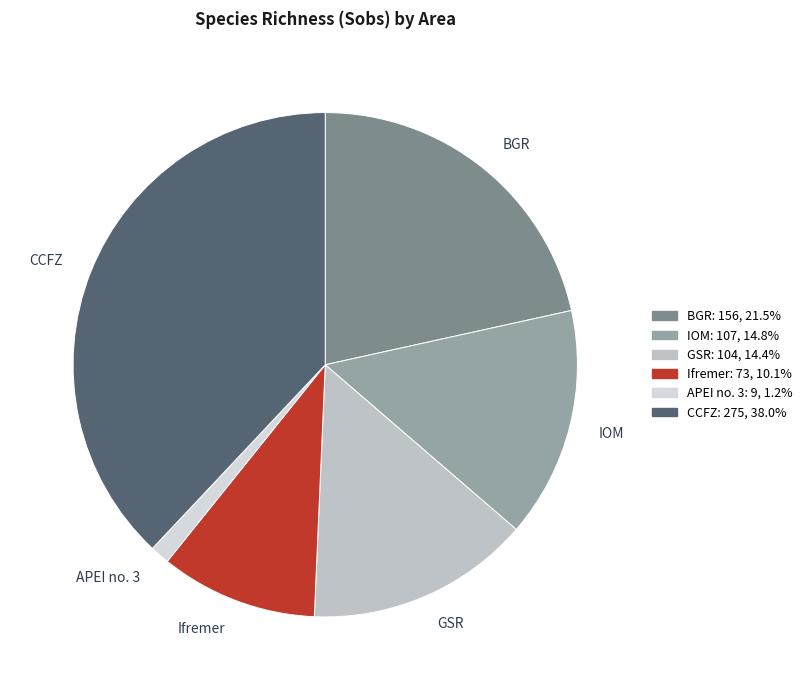

Count the number of slices in the pie.

6